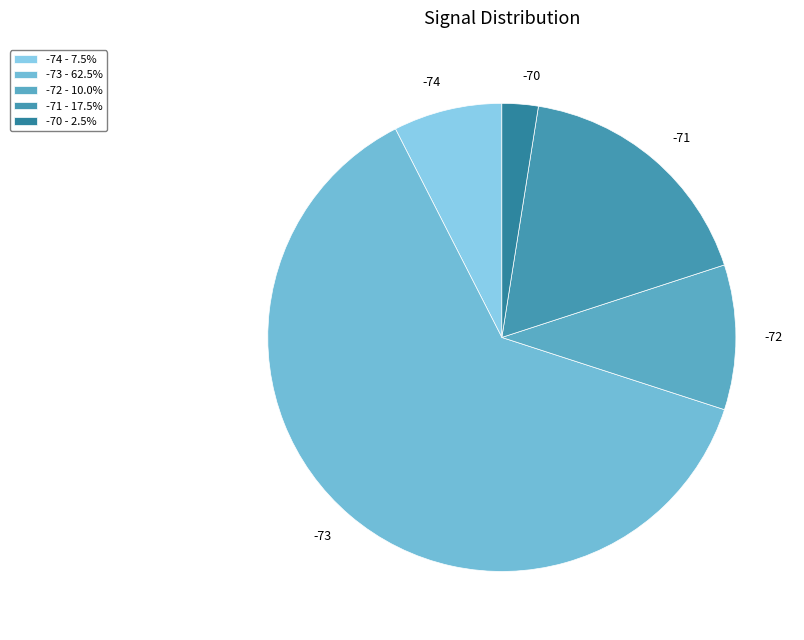

Approximately how many times larger is the value at -72 compared to -70?

4.0